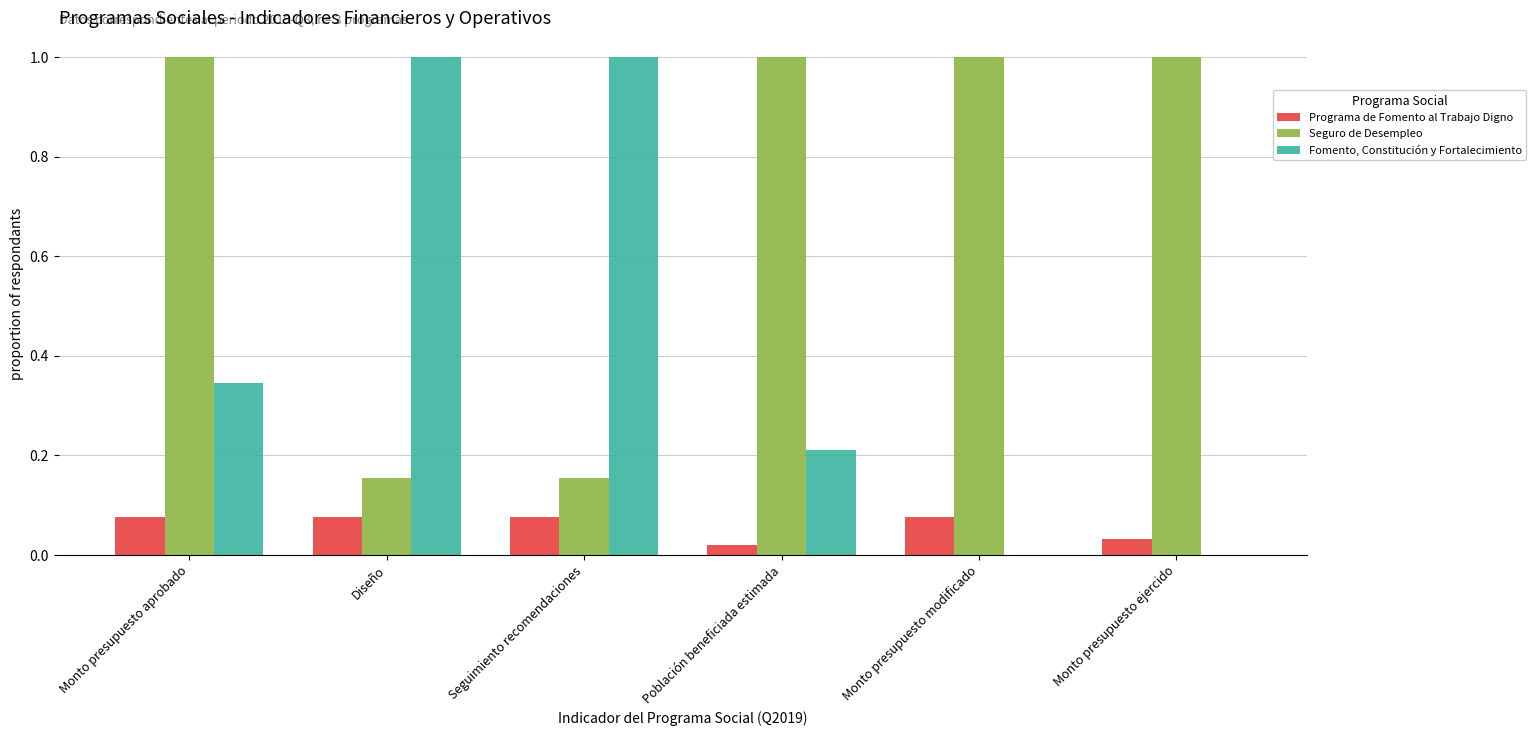

What is the total value across all series at Población beneficiada estimada?

1.2